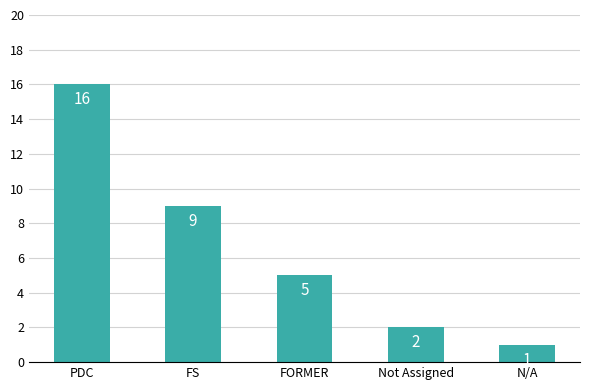

At which category does the chart reach its peak across all series?

PDC